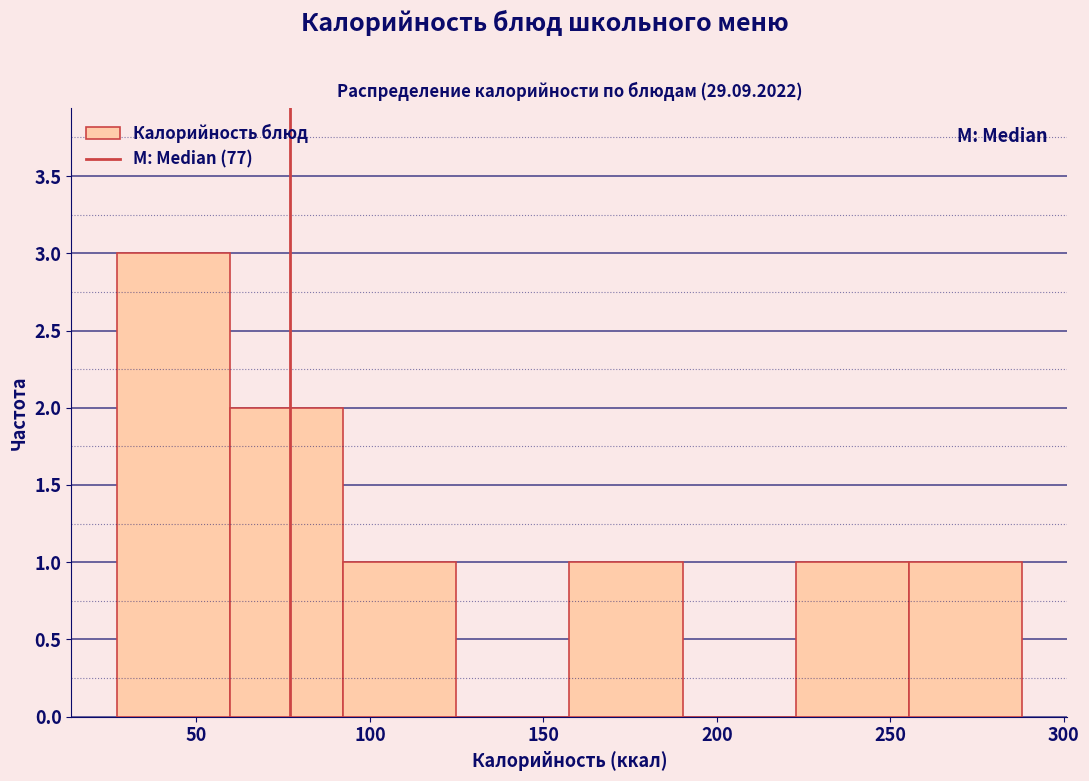

Which range on the x-axis has the tallest bar?

25 to 60